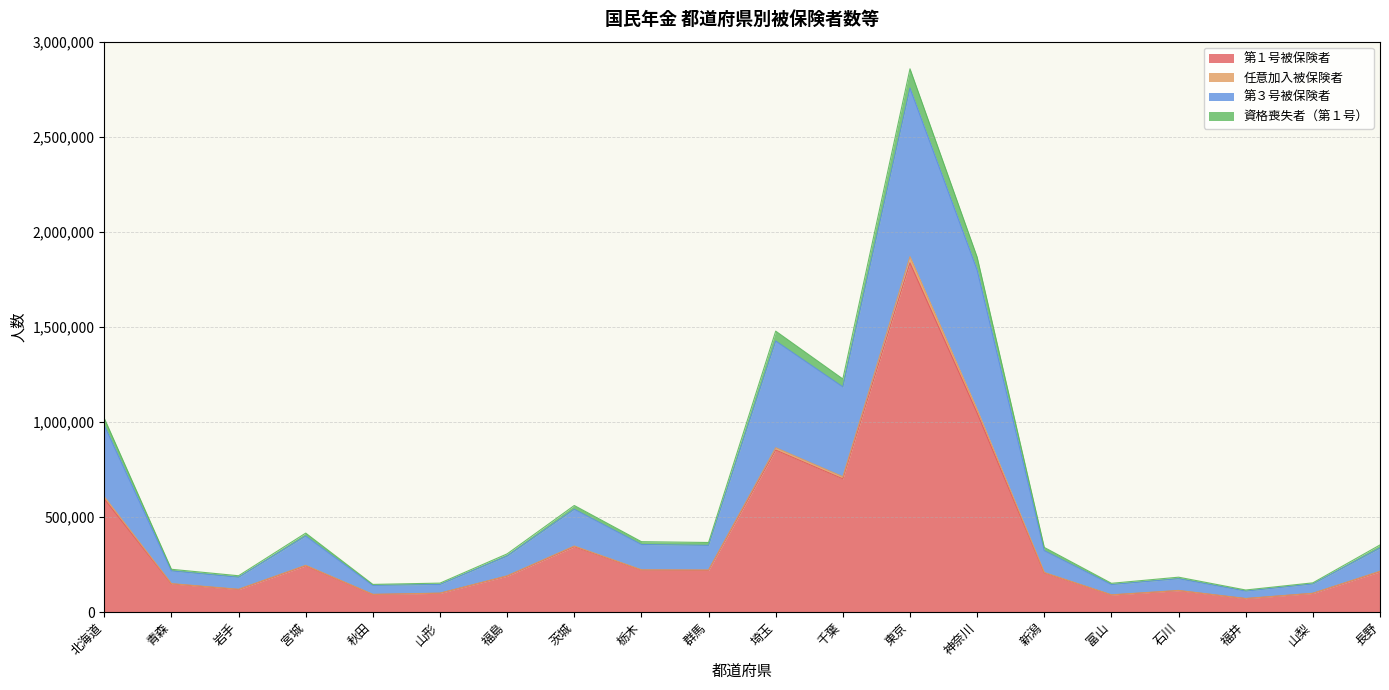

Between 岩手 and 山形, which is larger?

岩手